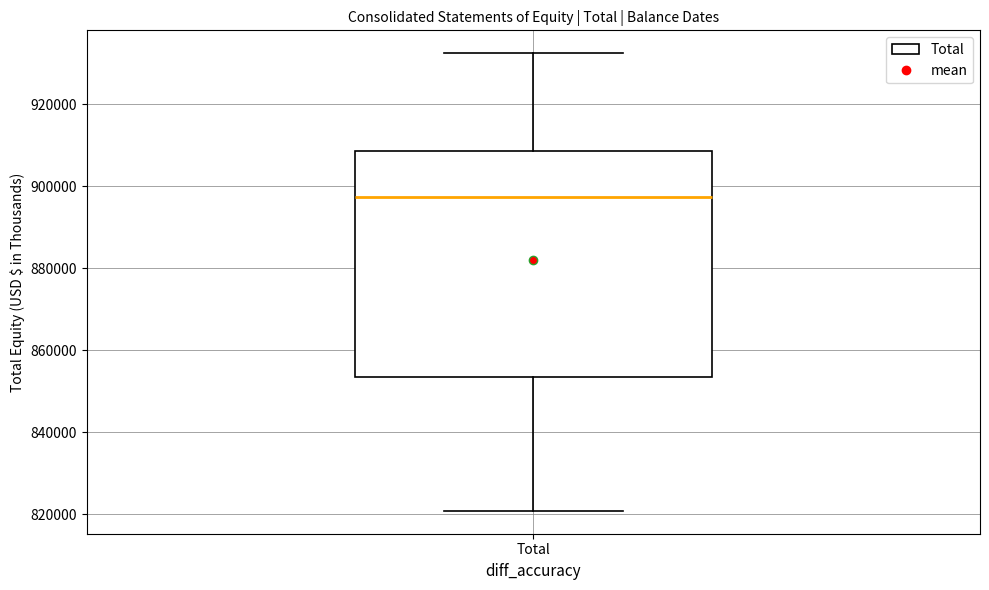

Transcribe this box plot: give where the median line is, the range the box spans, and where the two whiskers end, as read against the y-axis. The values are not printed on the chart, so give them approximately, as read against the axis.

median 898000, box 854000 to 908000, whiskers 820000 to 932000